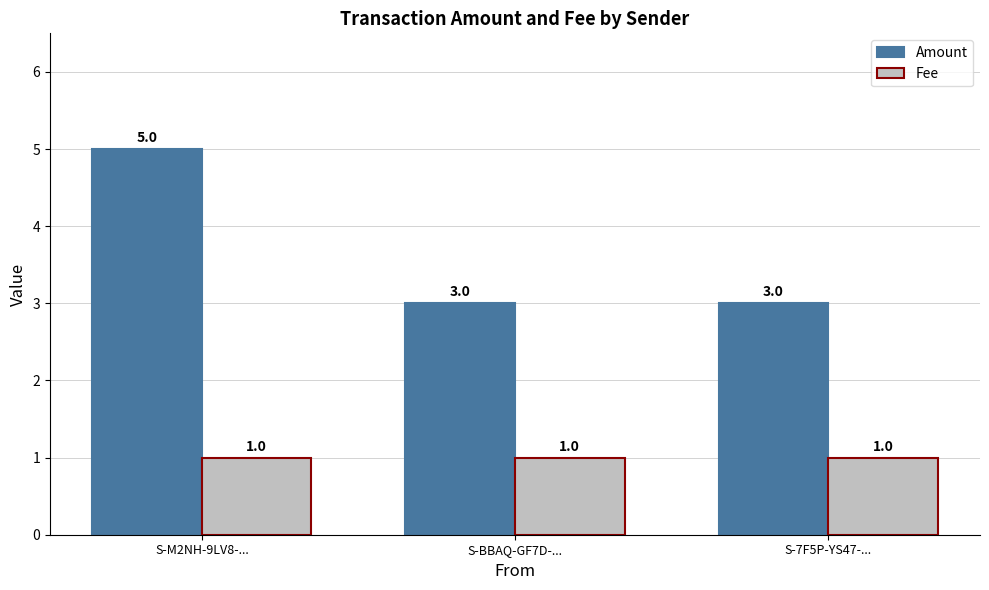

Between S-M2NH-9LV8-... and S-7F5P-YS47-..., which series saw the biggest shift?

Amount